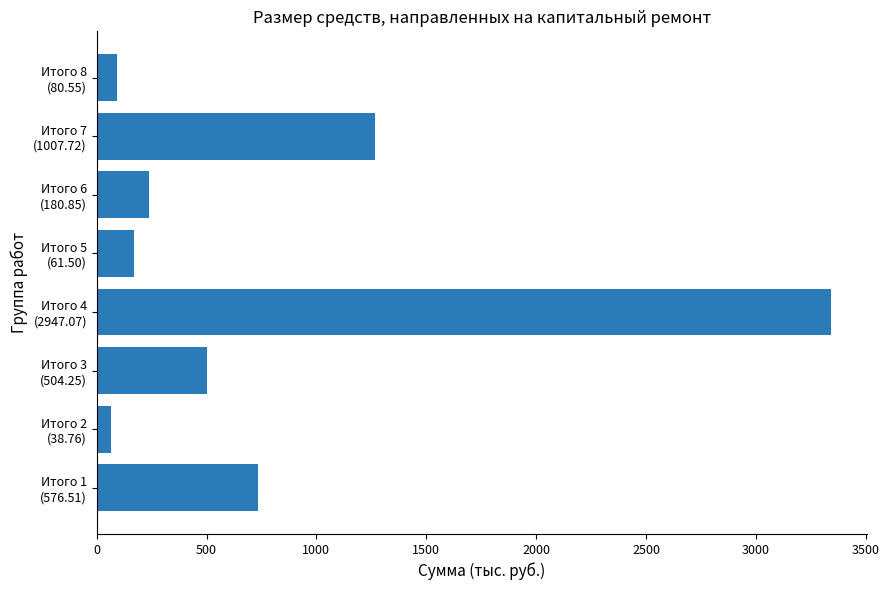

What is the maximum value shown in the chart?

3339.5